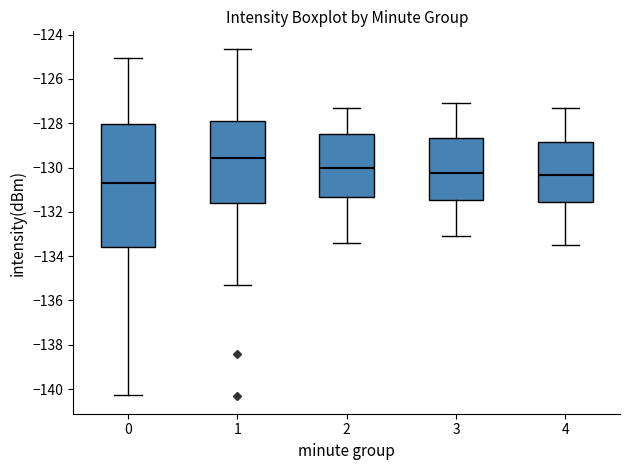

Where is the upper edge of the box at x = 0 on the y-axis? The values are not printed on the chart, so give them approximately, as read against the axis.

-128.0